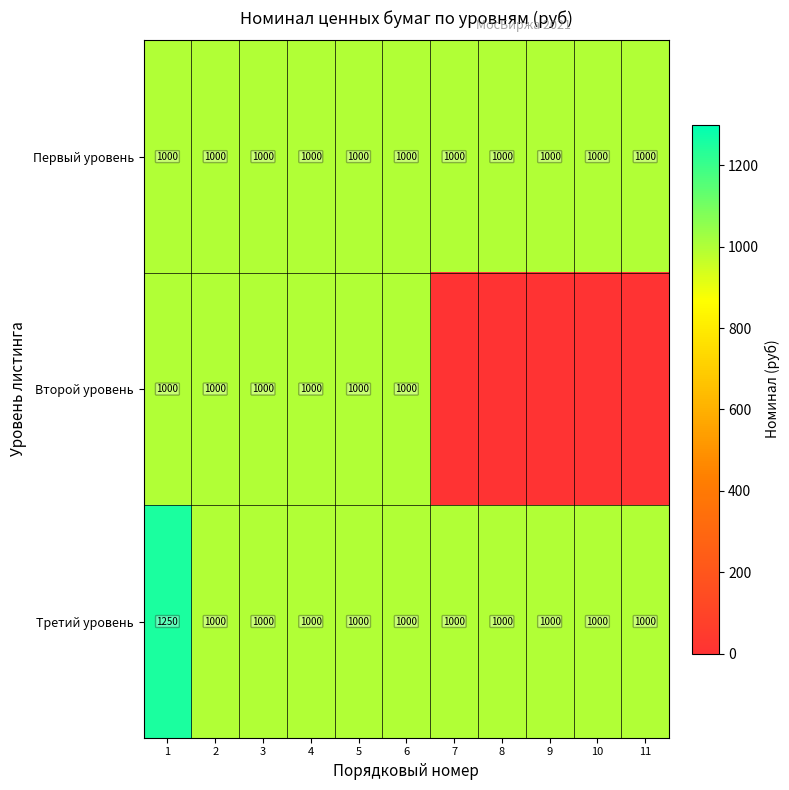

True or false: Первый уровень has a value of 1000 at 6.

True